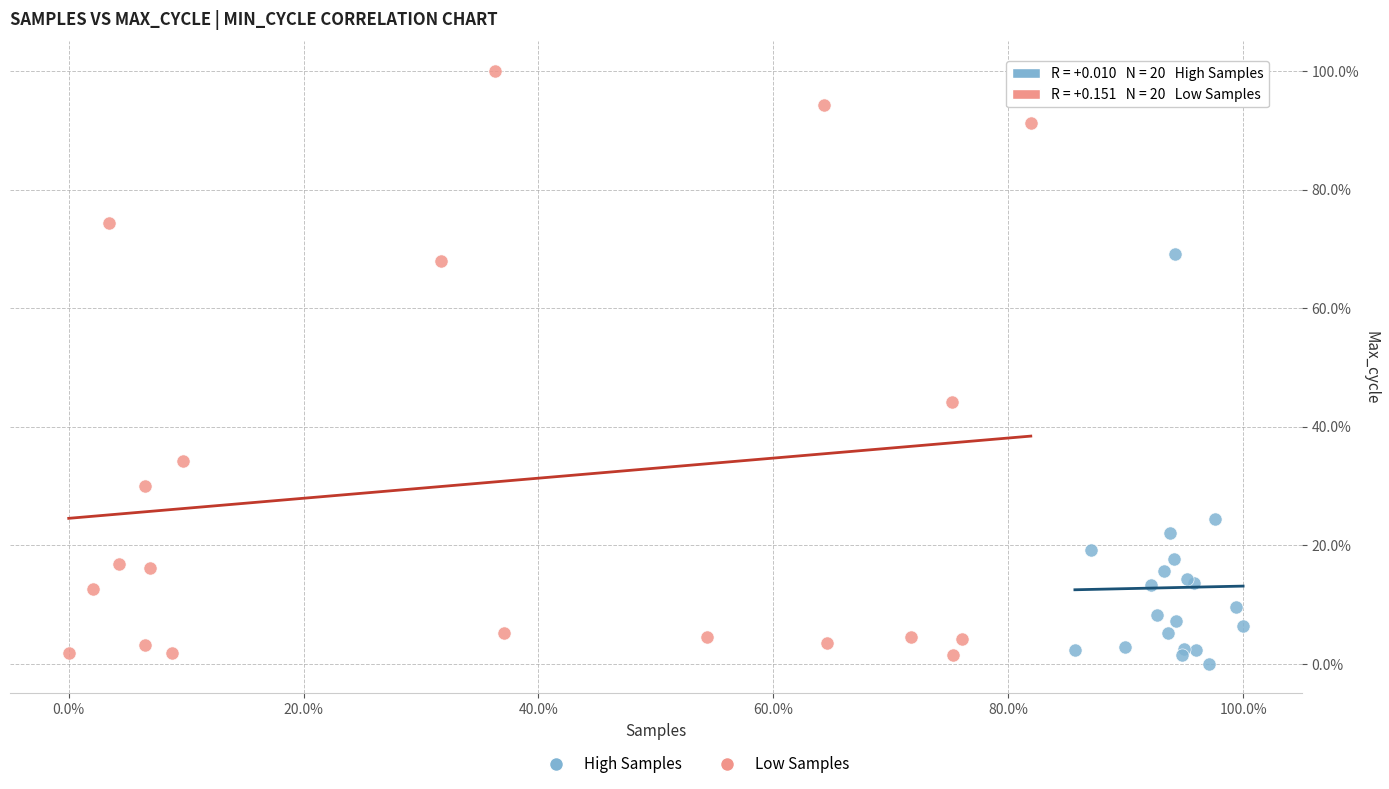

Which series has the largest Y range (max minus min)?

Low Samples